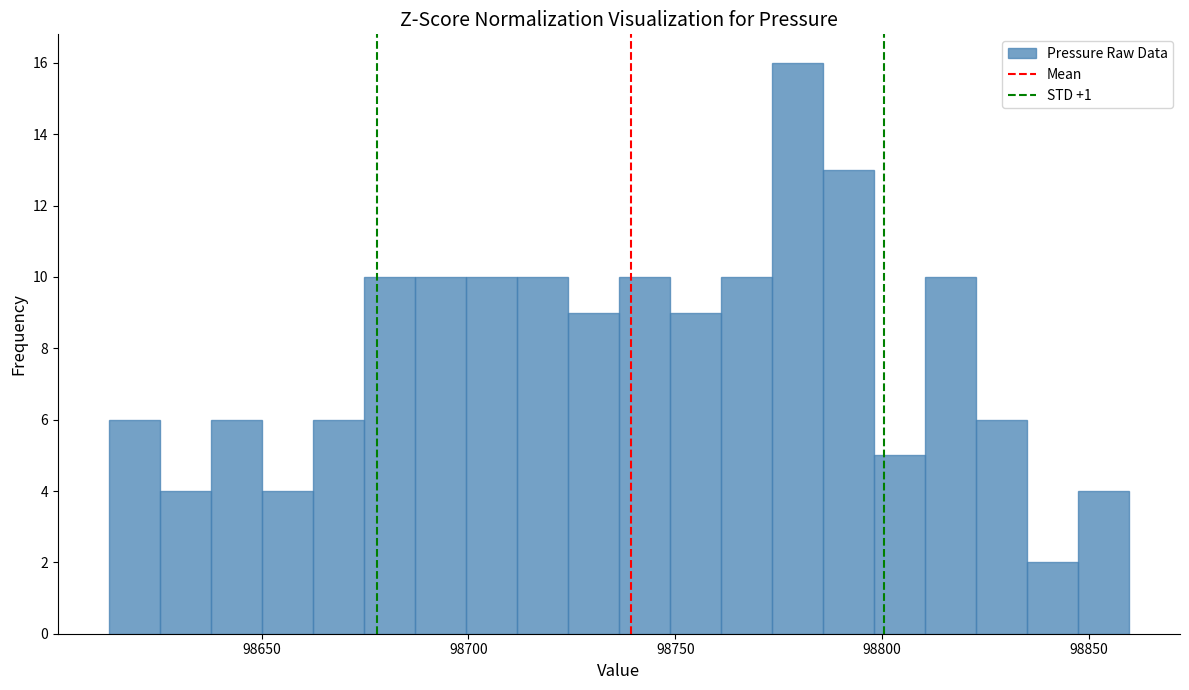

Read against the x-axis, roughly where is the centre of the tallest bar?

98780